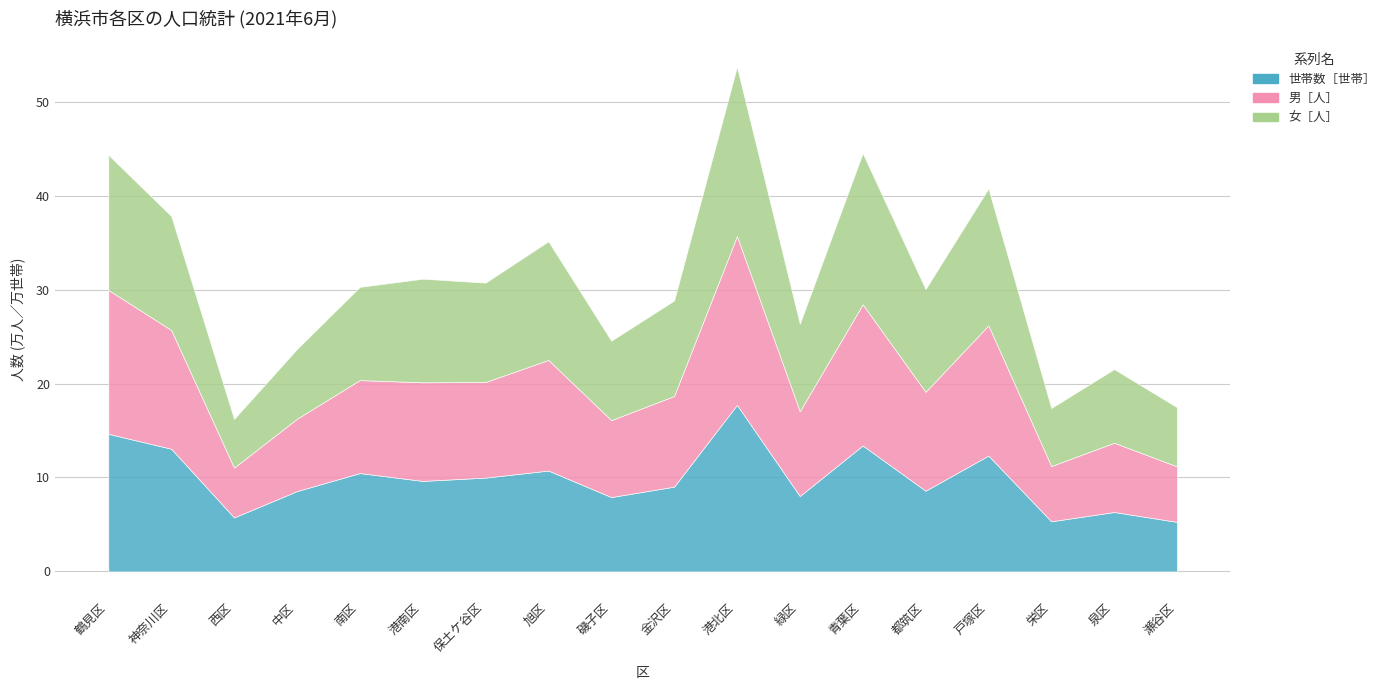

Rank the categories by 女［人］ value from lowest to highest.

西区, 栄区, 瀬谷区, 中区, 泉区, 磯子区, 緑区, 南区, 金沢区, 保土ケ谷区, 都筑区, 港南区, 神奈川区, 旭区, 鶴見区, 戸塚区, 青葉区, 港北区